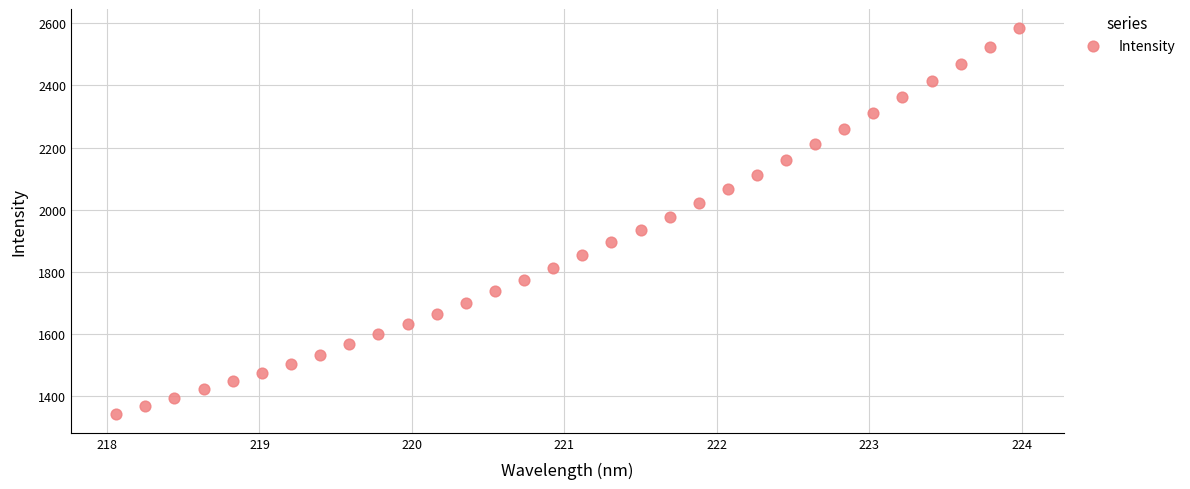

What is the range of Y values (max minus min)?

1239.3